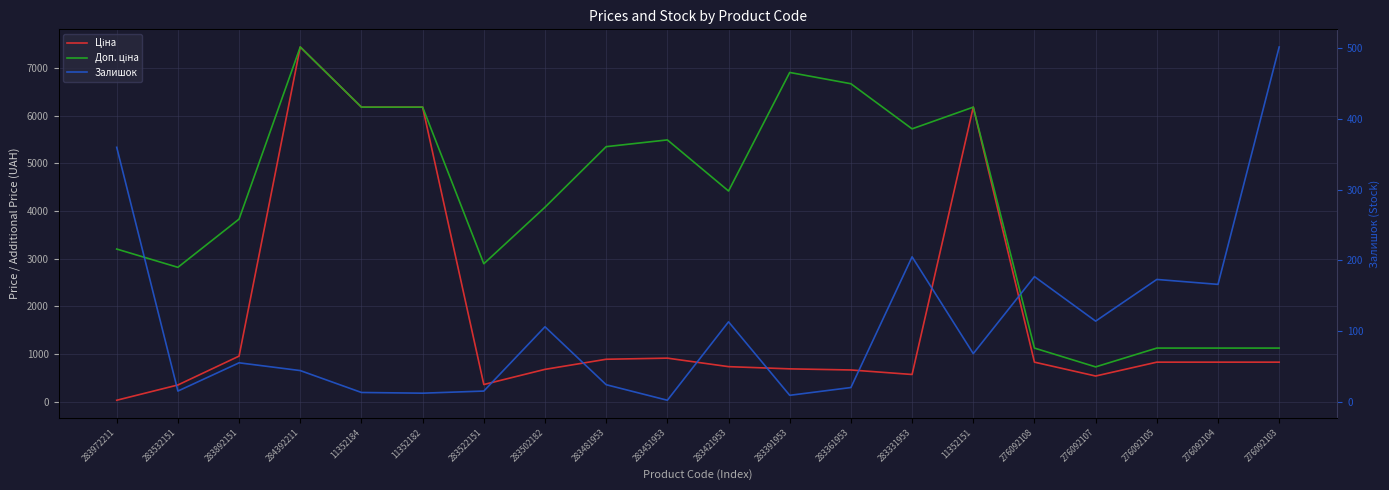

What is the average value of the Ціна series?

1836.0